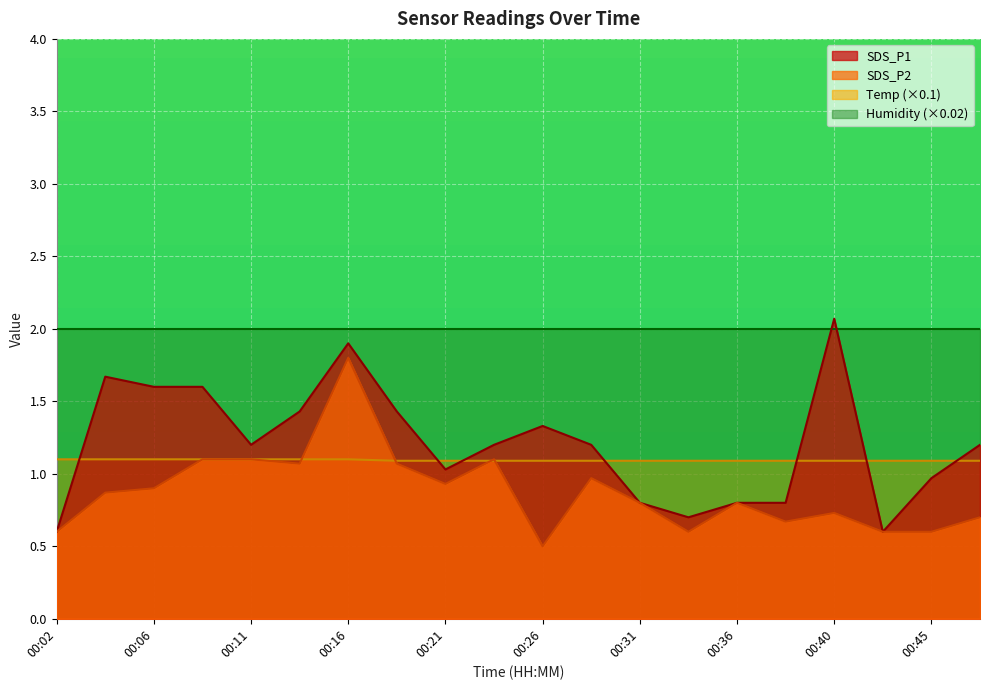

What are all the series names shown in the legend?

SDS_P1, SDS_P2, Temp (×0.1), Humidity (×0.02)